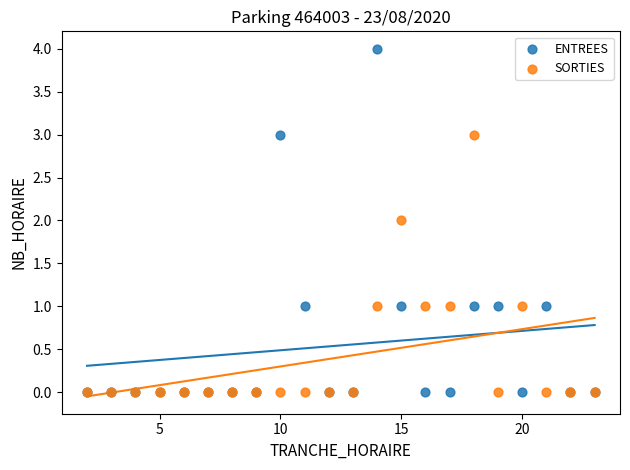

Which series has the widest spread of Y values?

ENTREES